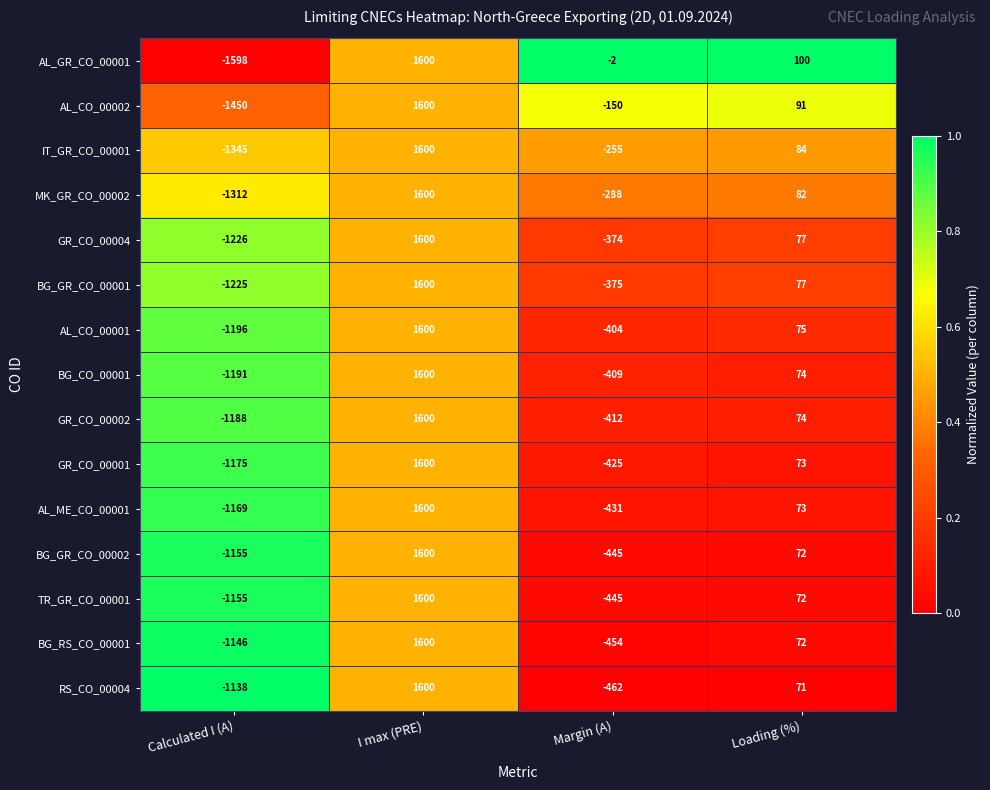

The value of GR_CO_00004 at Margin (A) is -374. True or false?

True